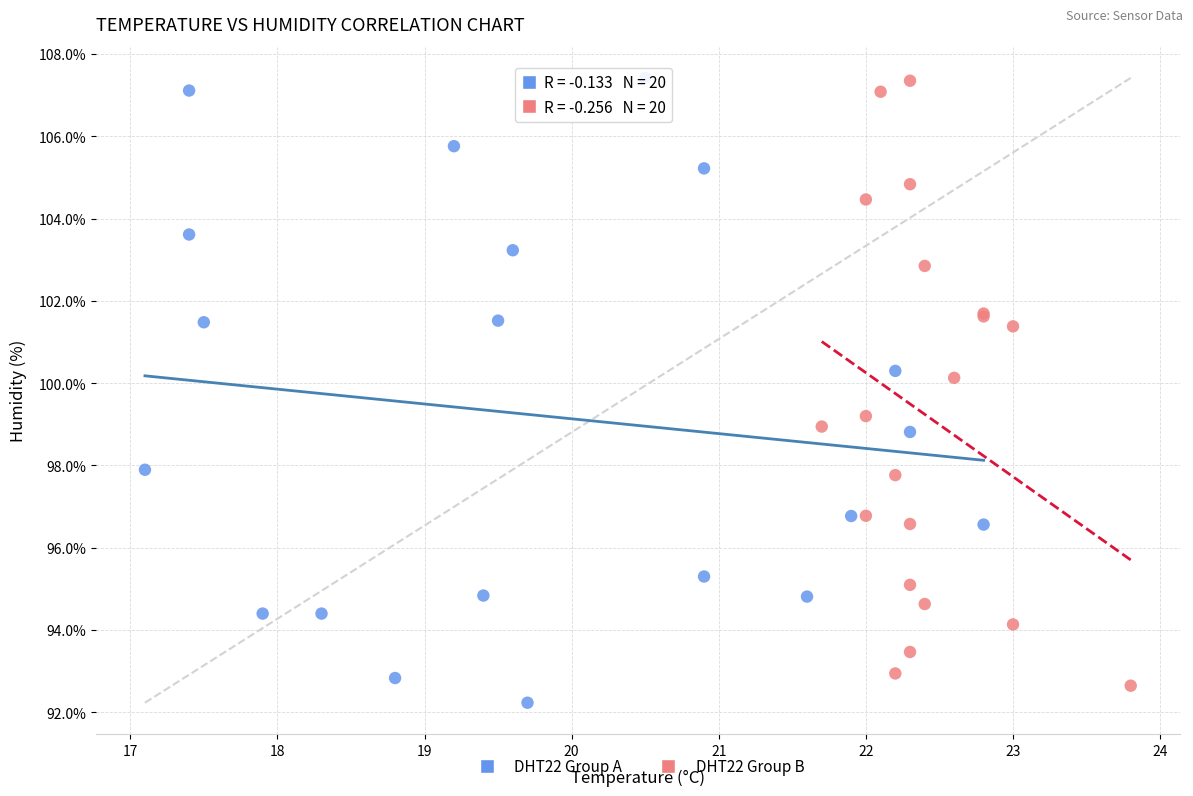

What are all the series names shown in the legend?

DHT22 Group A, DHT22 Group B